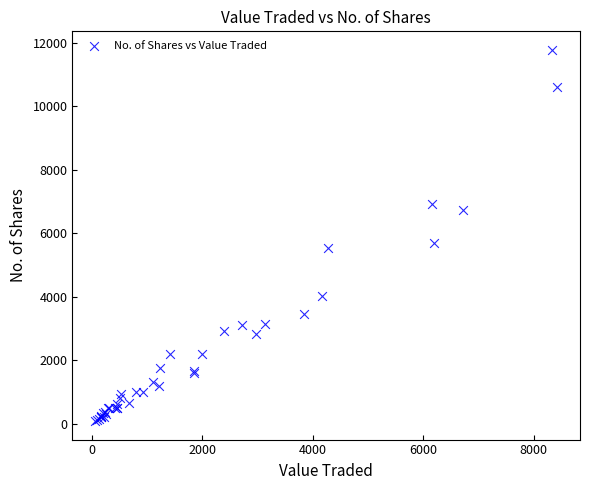

What Y value in the scatter plot is closest to 5930?

5687